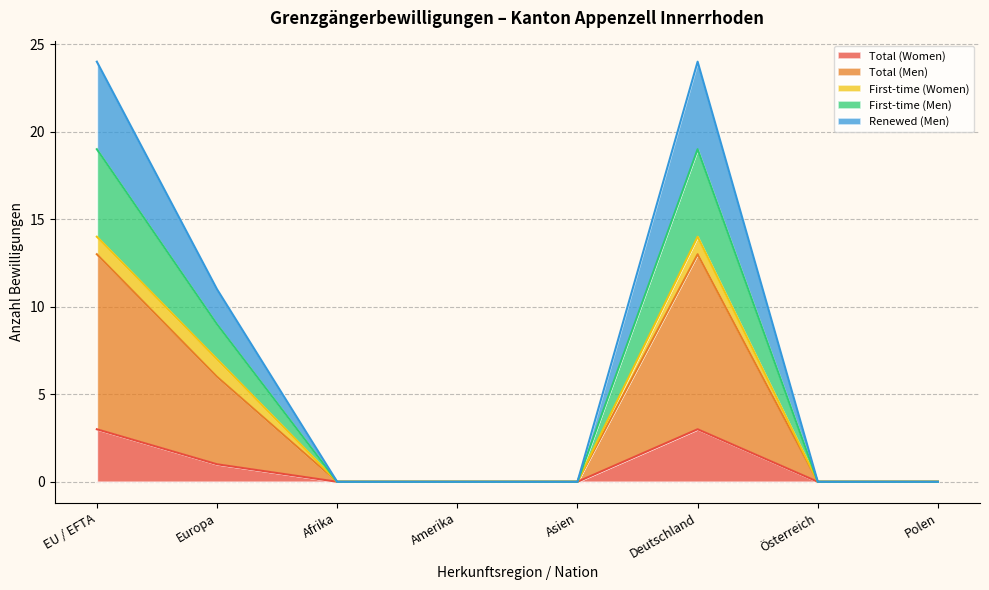

At which category is the sum across all series the highest?

EU / EFTA